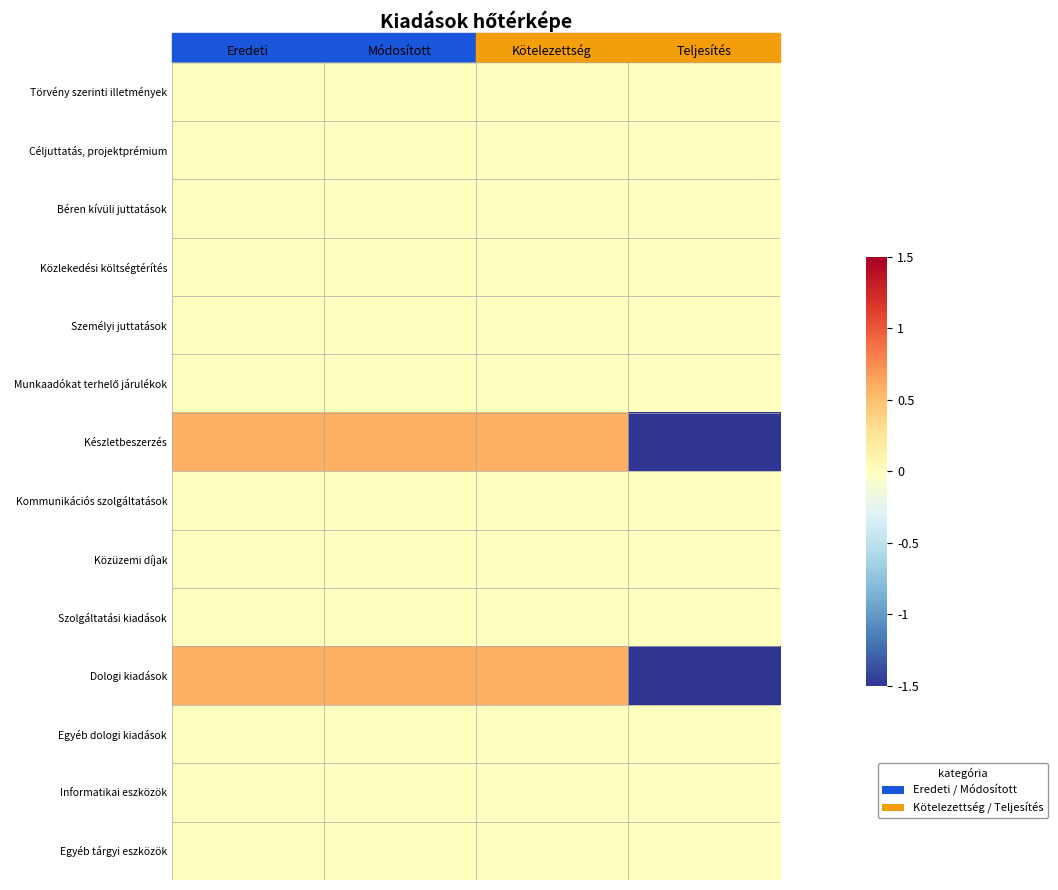

How many categories are shown in the chart?

4